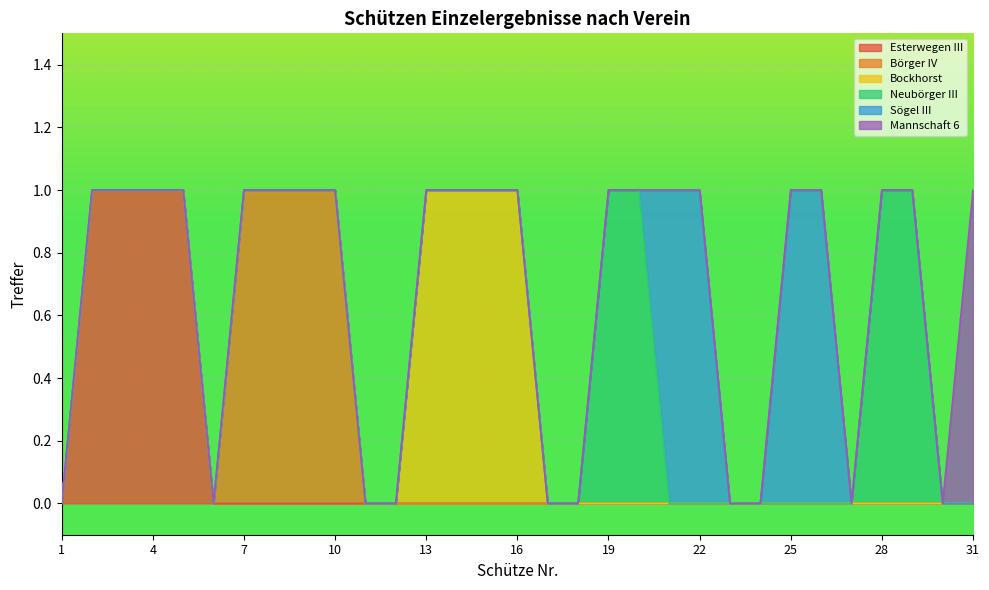

At 31, list the series in order from largest to smallest.

Mannschaft 6, Esterwegen III, Börger IV, Bockhorst, Neubörger III, Sögel III